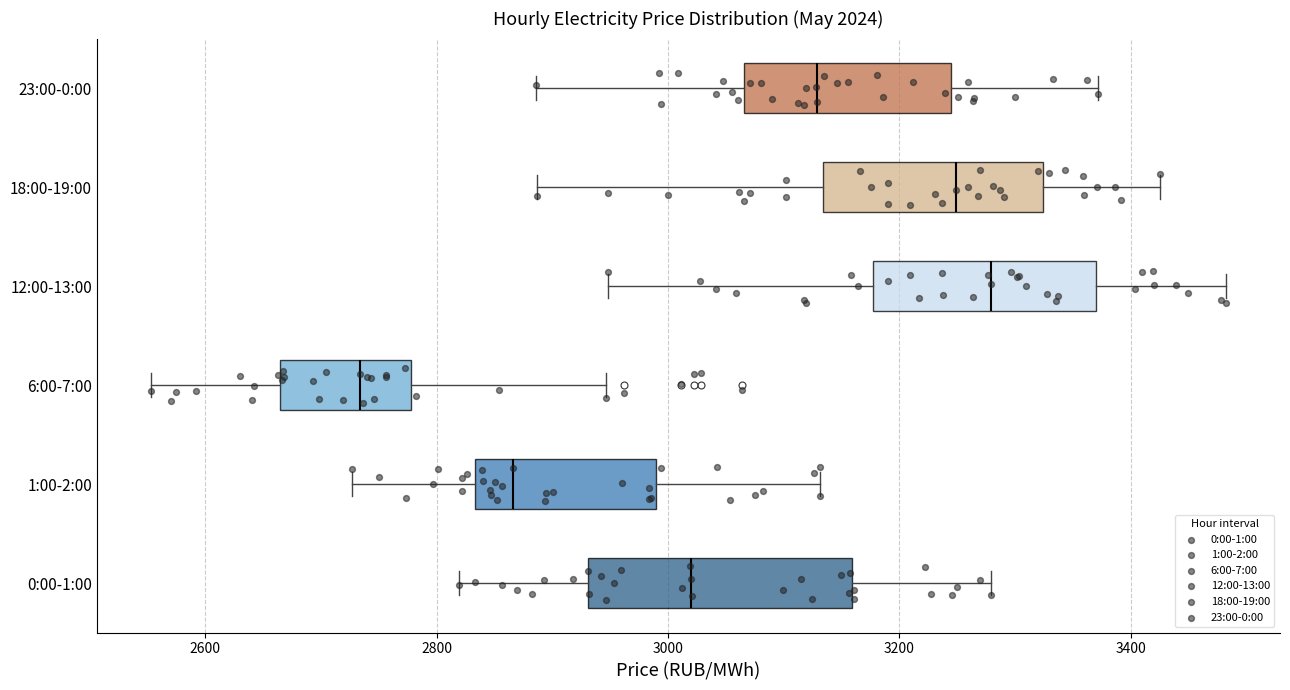

Comparing the boxes themselves (not the whiskers), which one is the widest?

0:00-1:00